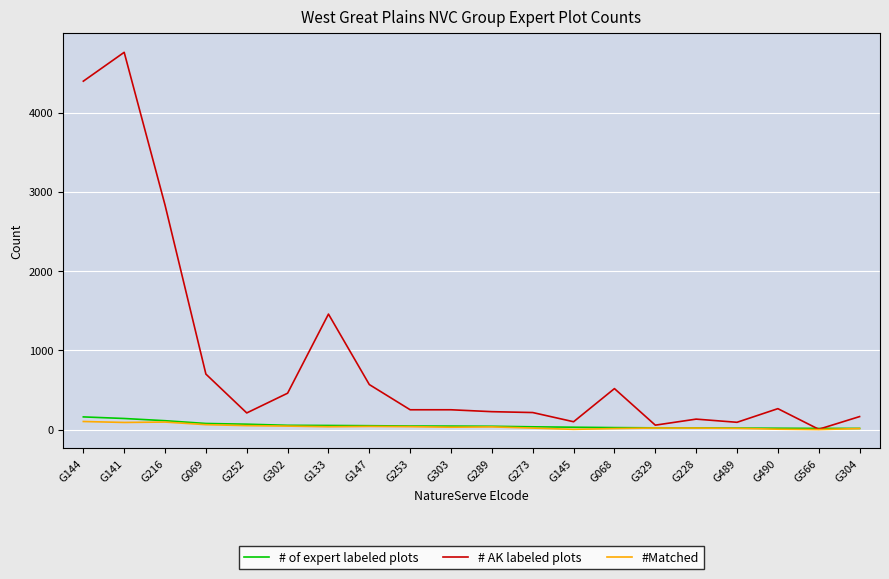

True or false: # AK labeled plots has a value of 639 at G302.

False